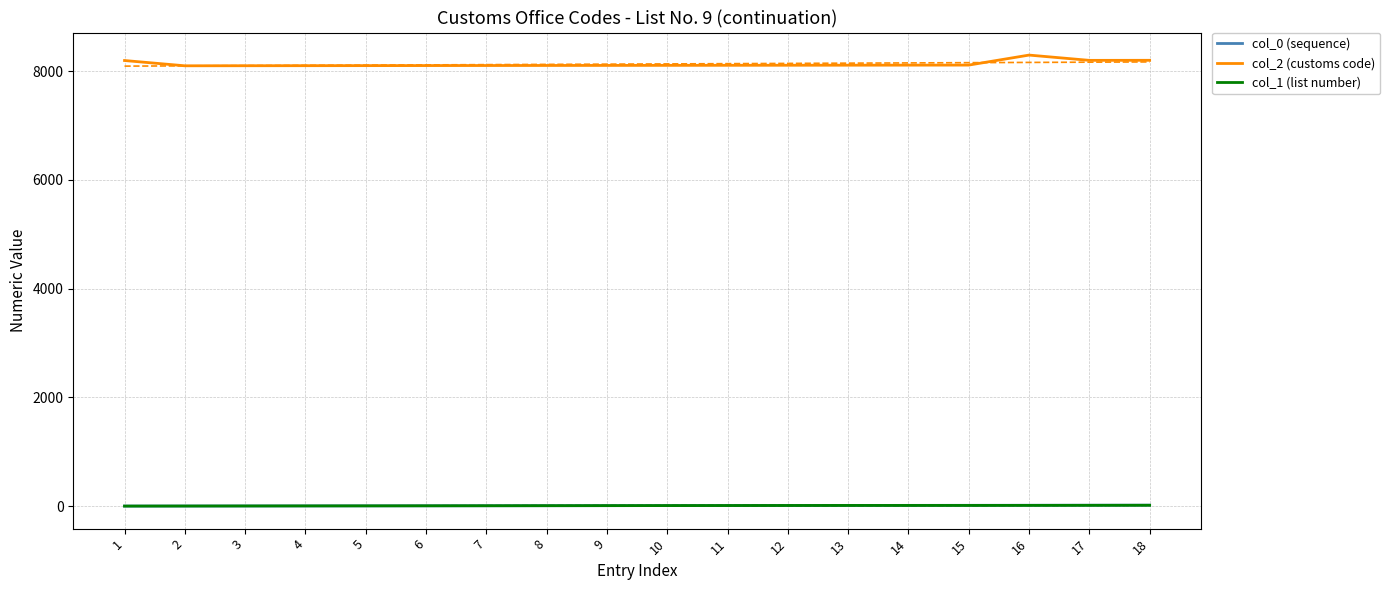

Which series has the largest total across all categories?

col_2 (customs code)